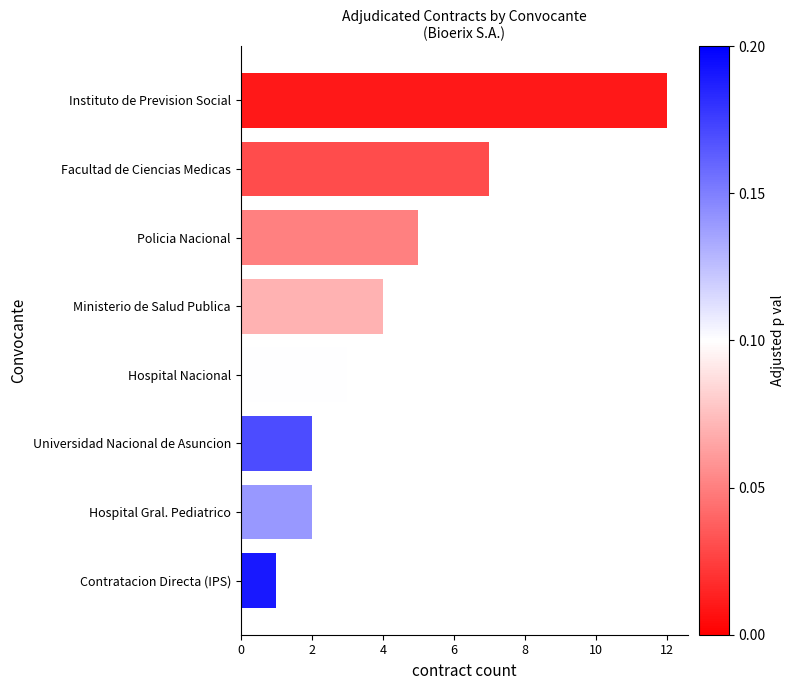

The value at Hospital Gral. Pediatrico is 1. True or false?

False